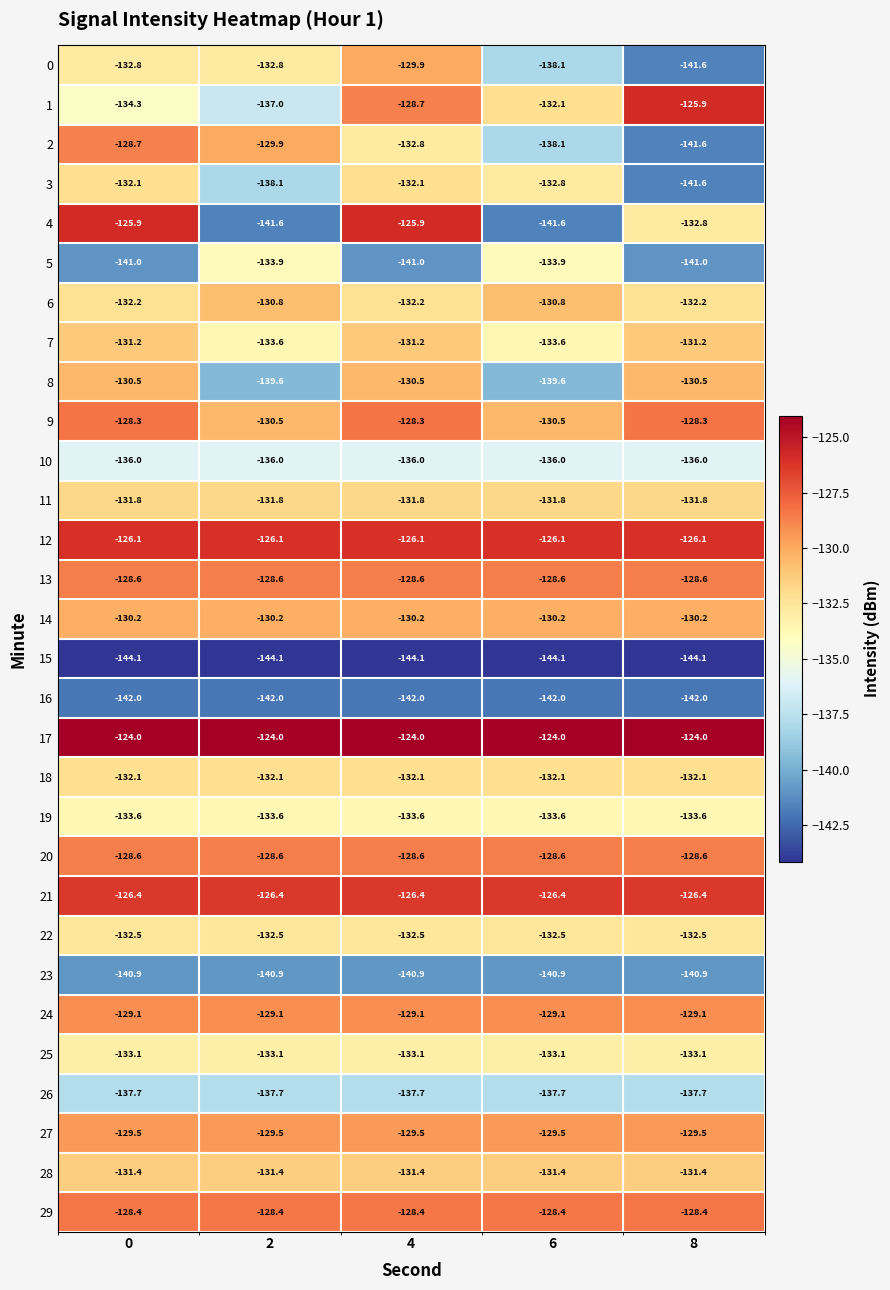

Which series has the largest range (max minus min)?

4